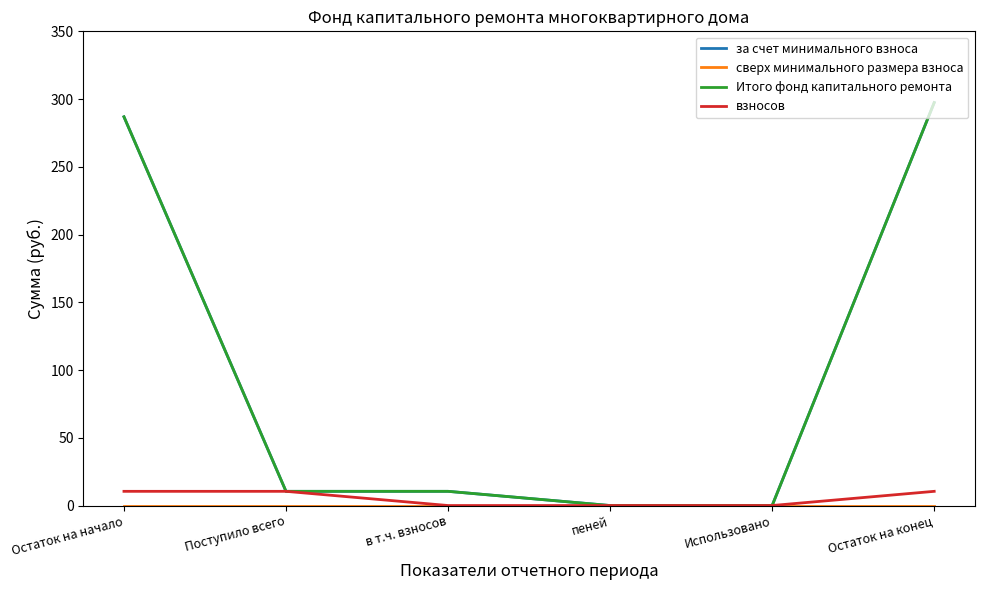

Is it true that взносов equals 0.0 at пеней?

True